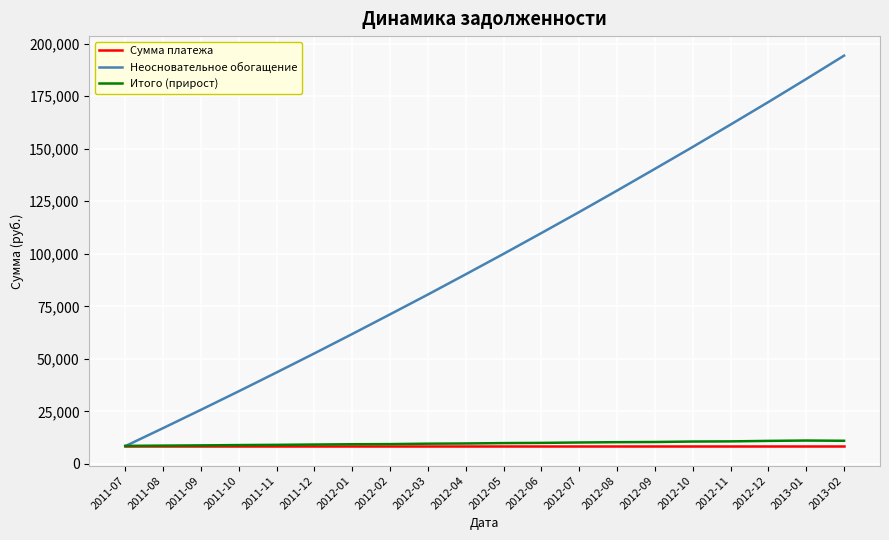

What is the approximate value of Сумма платежа at 2012-11?

8460.7